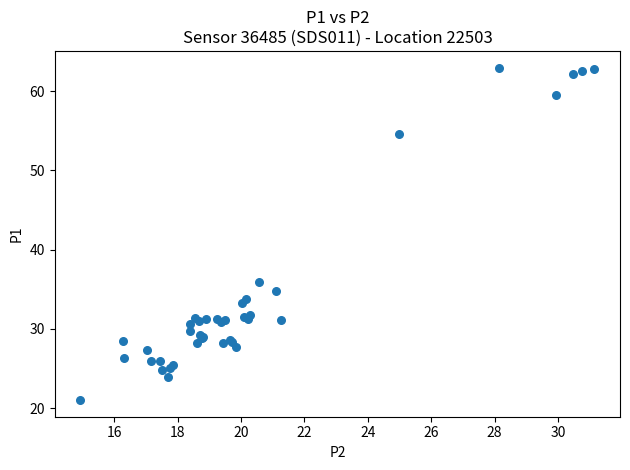

What Y value in the scatter plot is closest to 42?

36.0